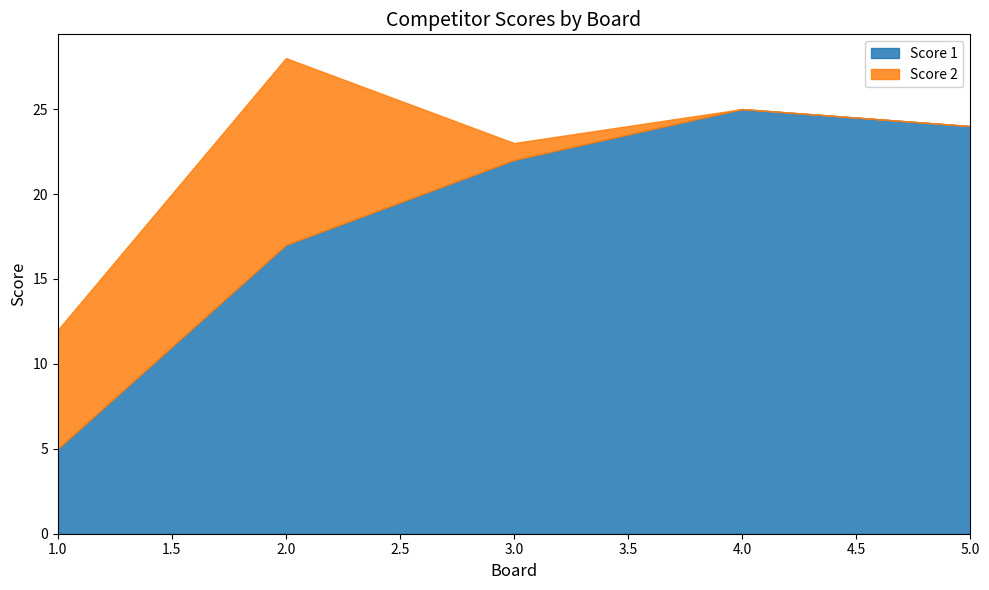

After their last crossing, which series has the higher values: Score 1 or Score 2?

Score 1